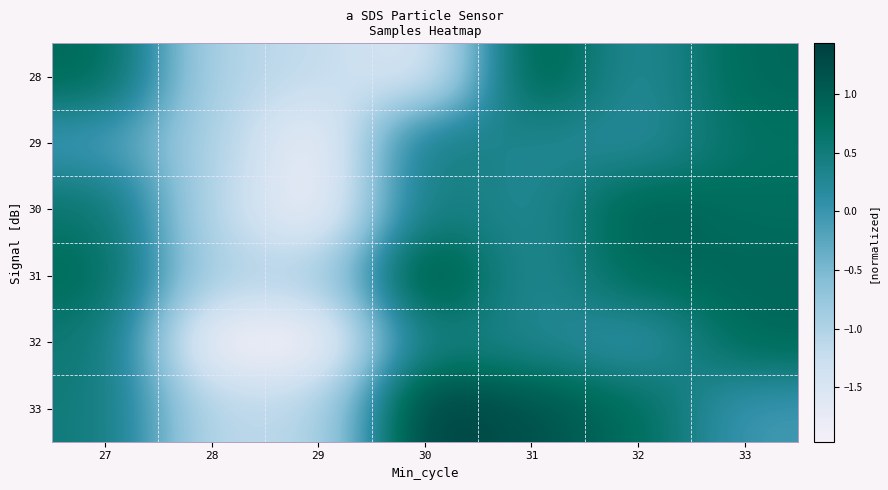

At how many categories does at least one series exceed -1?

6